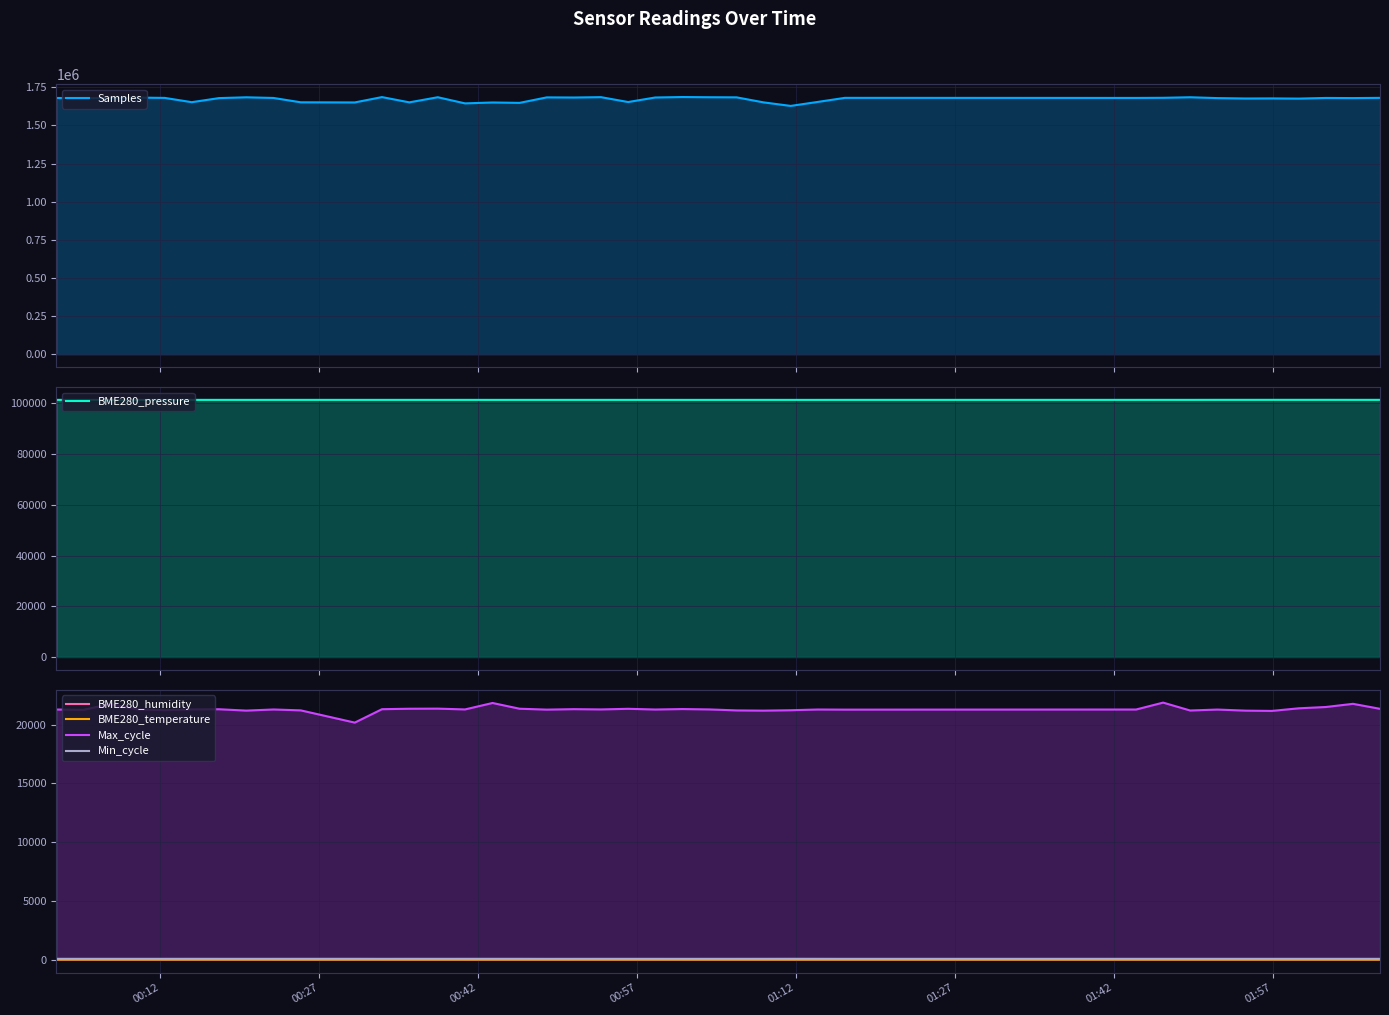

True or false: Min_cycle has more than 0 interior local peaks.

True